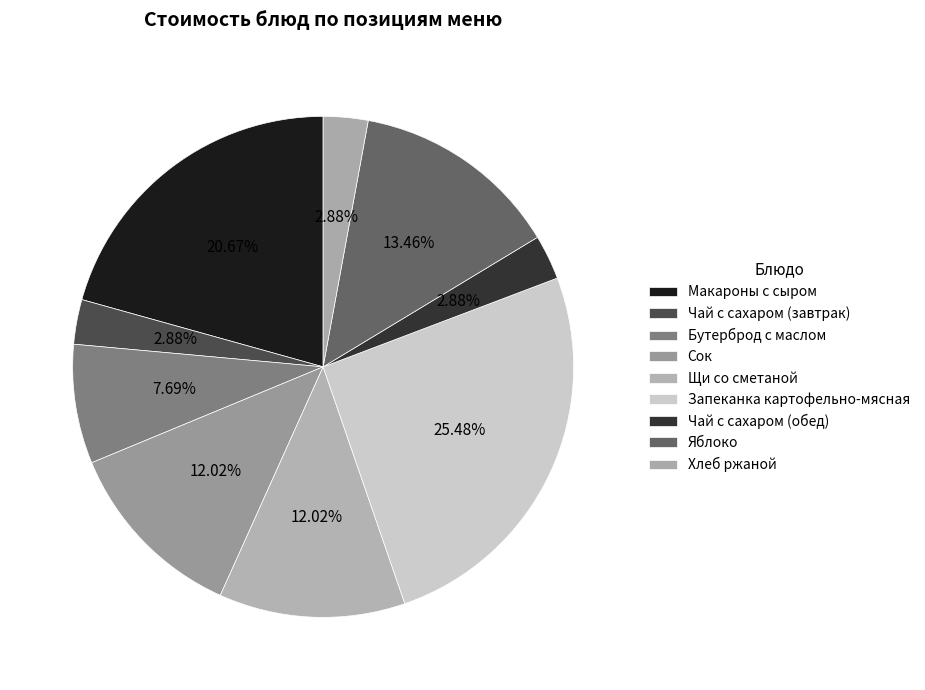

What percentage is the Чай с сахаром (обед) slice, to the nearest percent?

3%